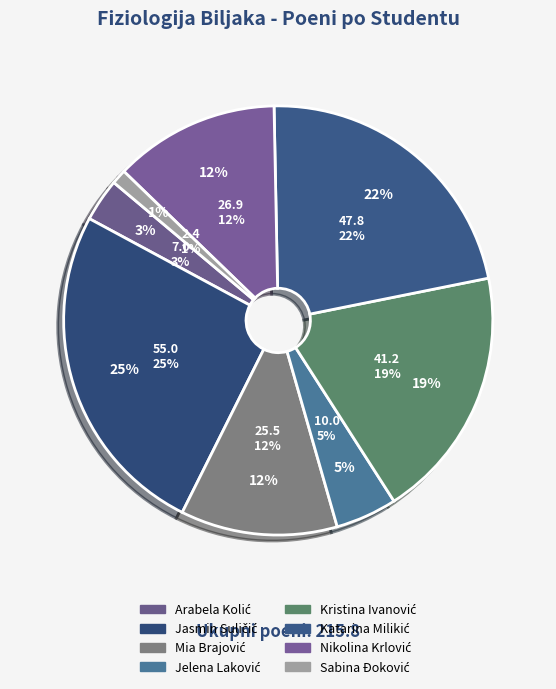

How many slices are in this pie chart?

8